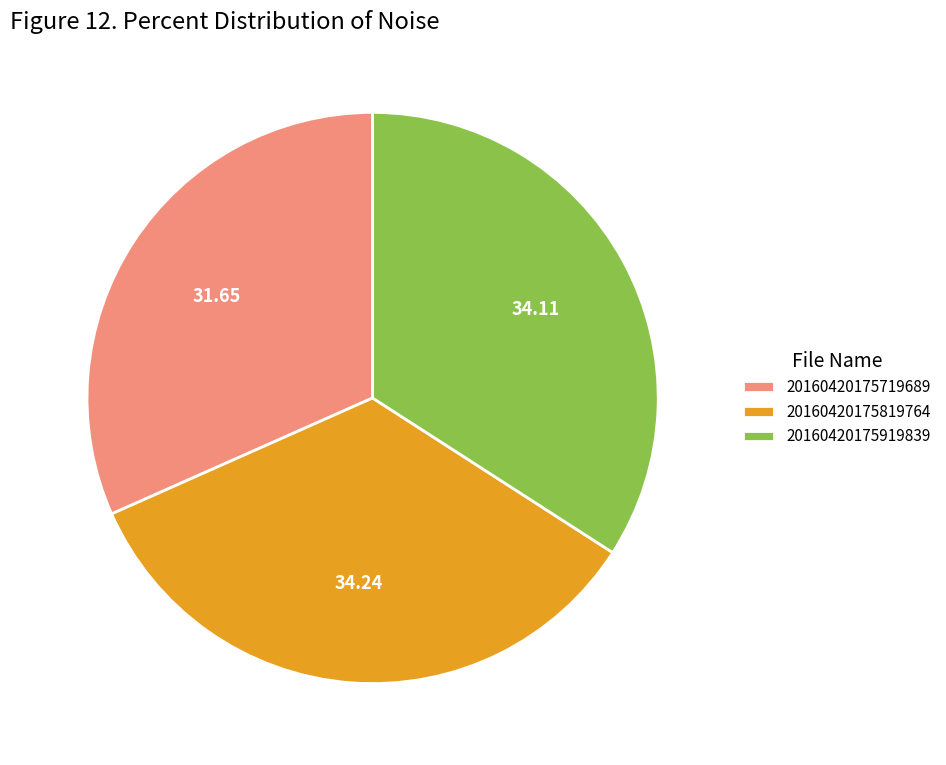

Do 20160420175919839 and 20160420175719689 together represent more than half of the pie?

Yes